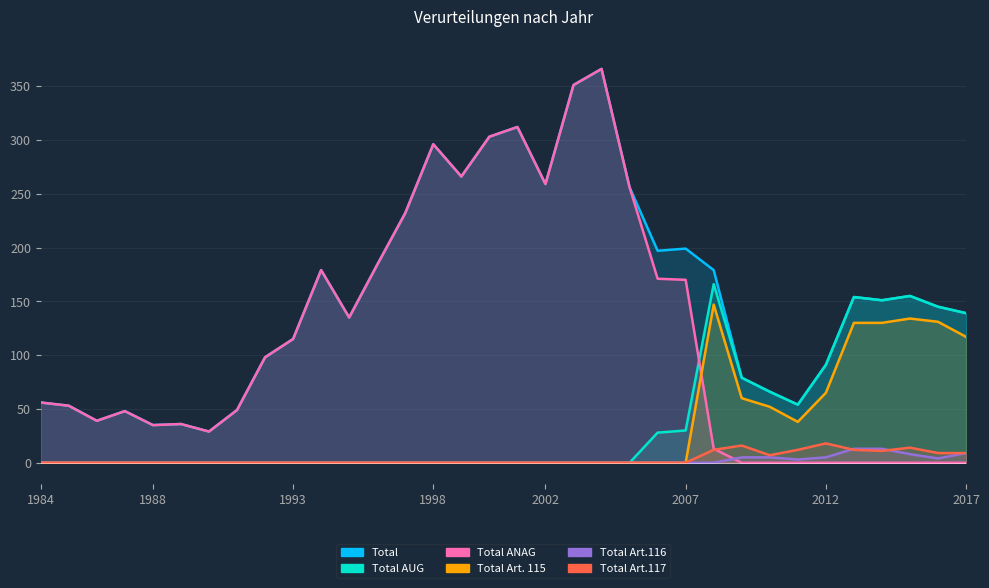

After their last crossing, which series has the higher values: Total ANAG or Total Art.117?

Total Art.117